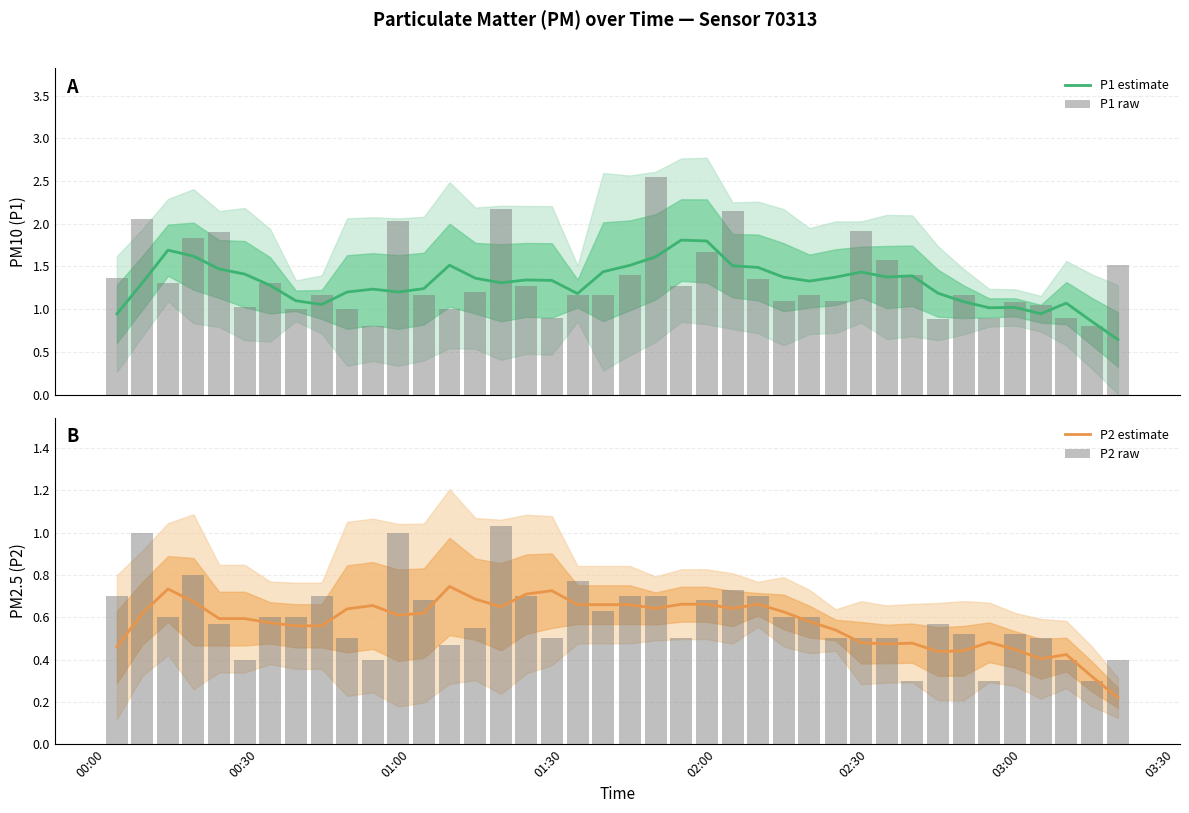

Count the number of categories in the chart.

40